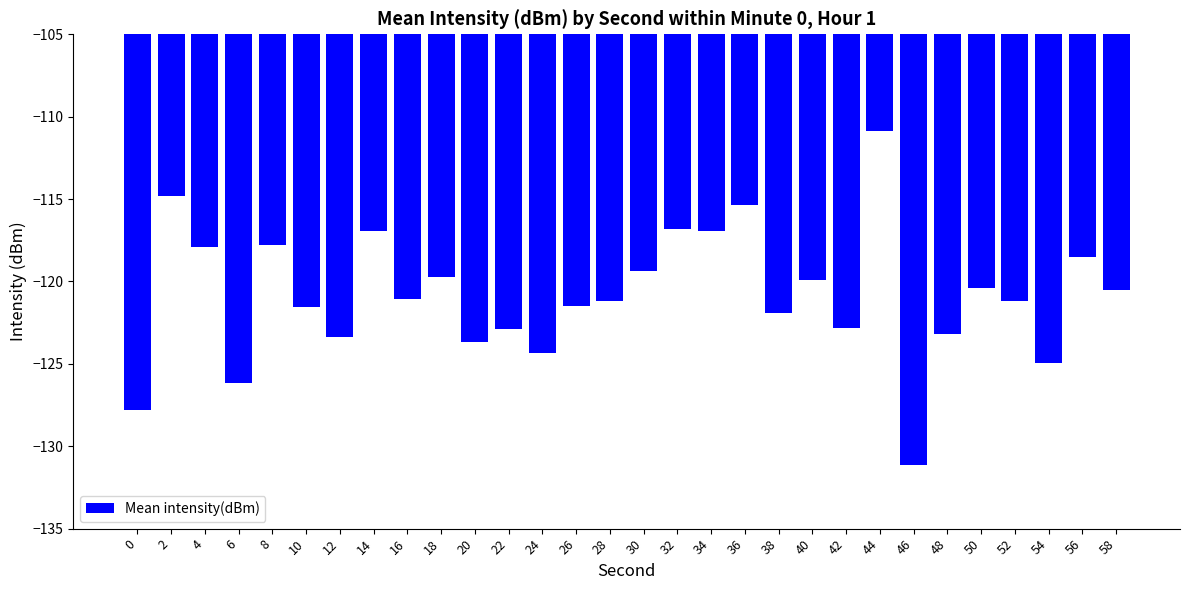

What is the value of the 30th bar from the left?

-120.5